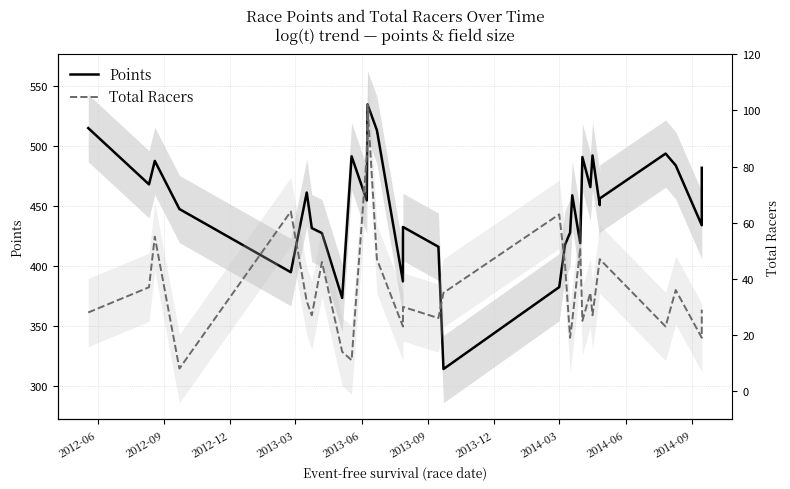

The Total Racers series shows 46.9 at 24. True or false?

False